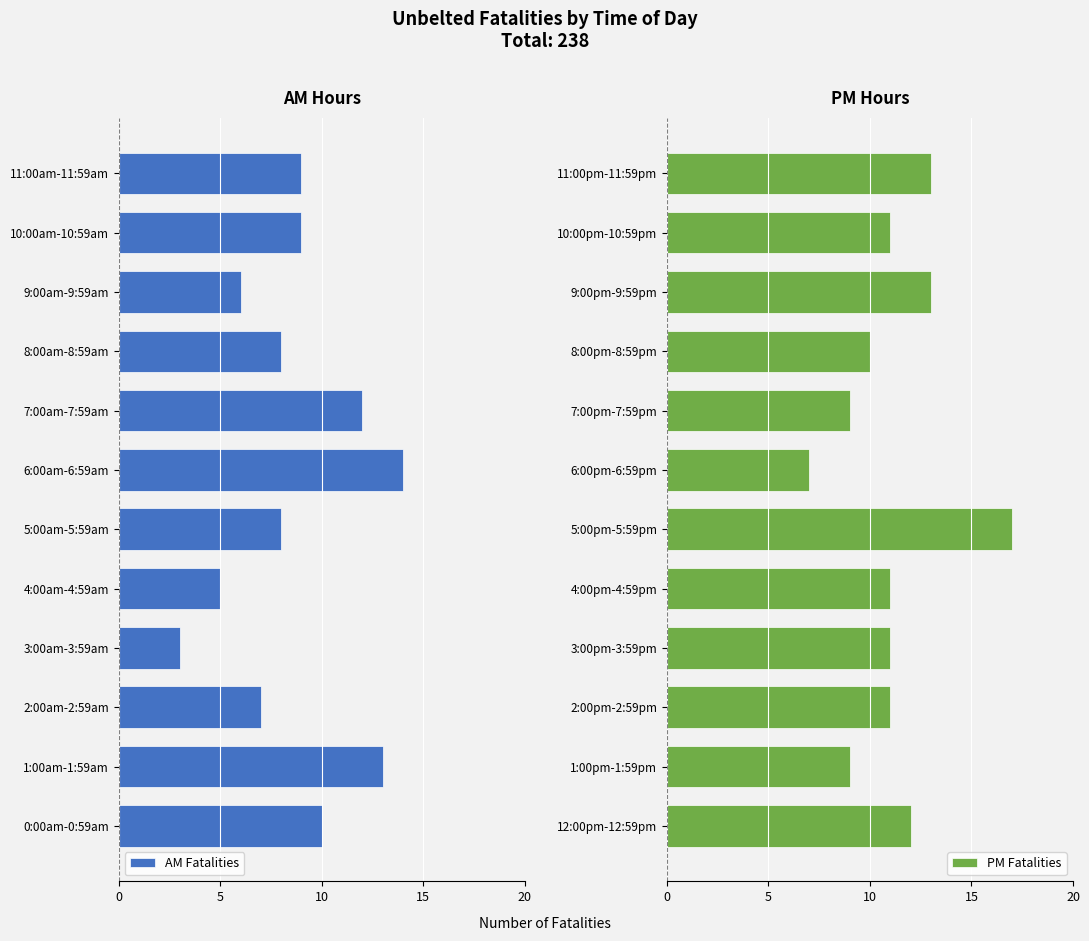

Is it true that PM Fatalities equals 7 at 10:00pm-10:59pm?

False